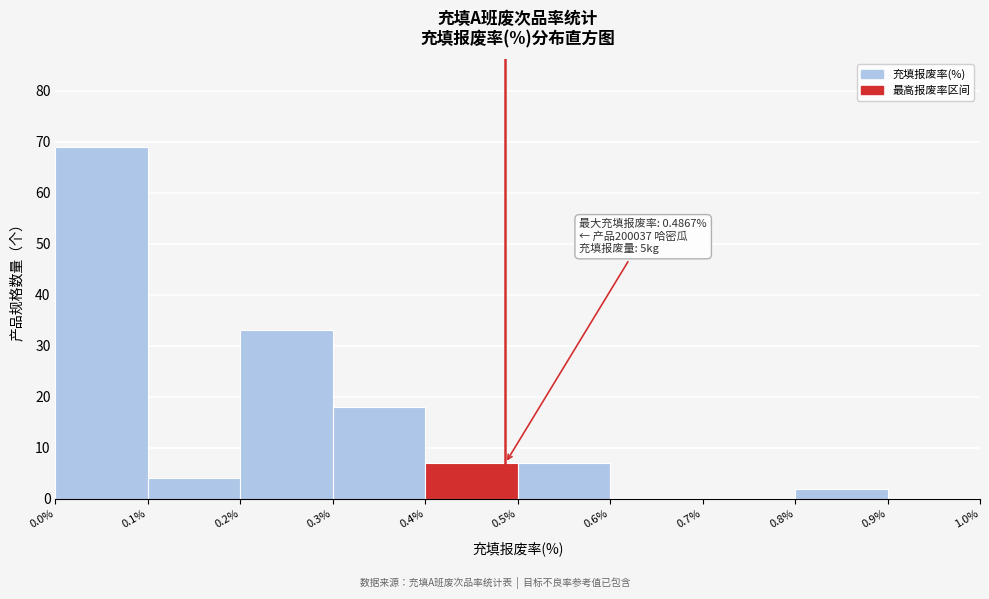

Over which range of the x-axis is the bar tallest?

0.0% to 0.1%